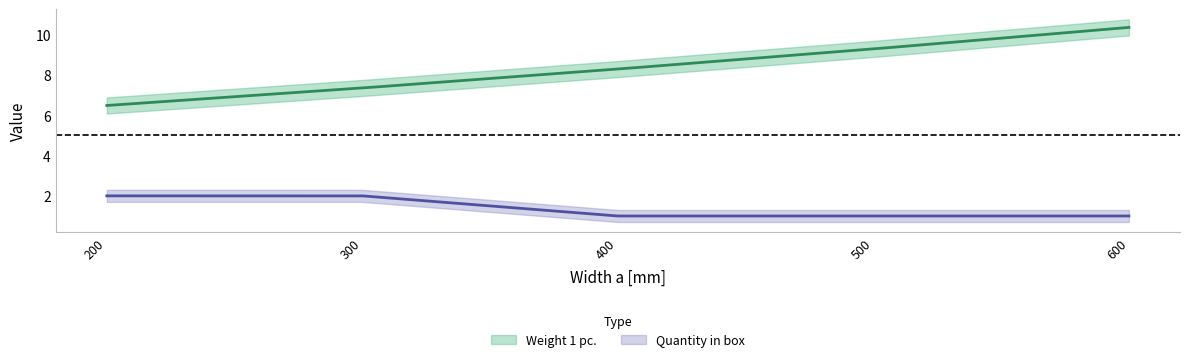

True or false: Weight 1 pc. and Quantity in box intersect in this chart.

False